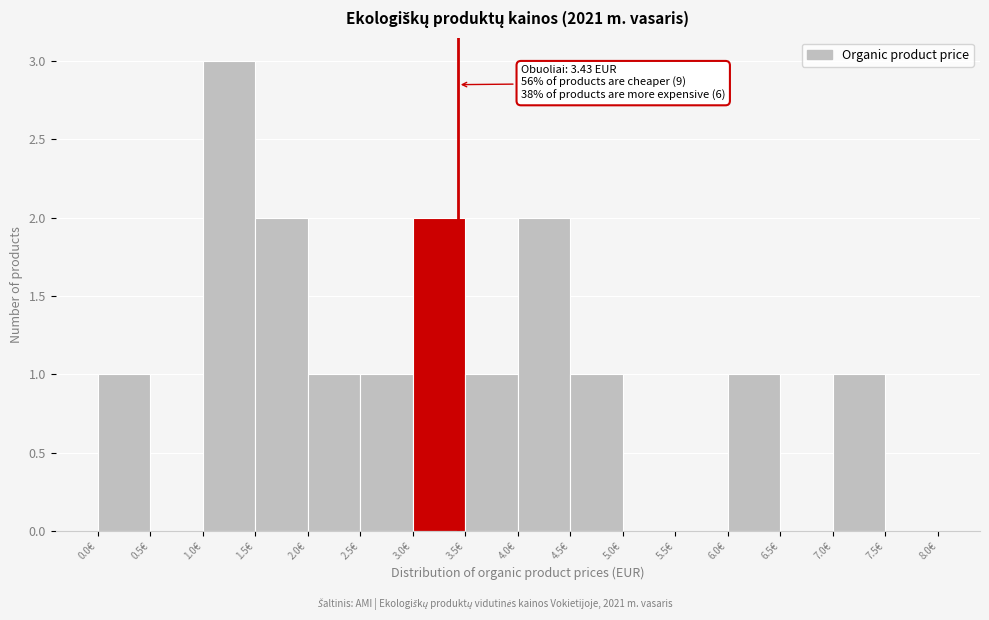

Which range on the x-axis has the tallest bar?

1.0 to 1.5